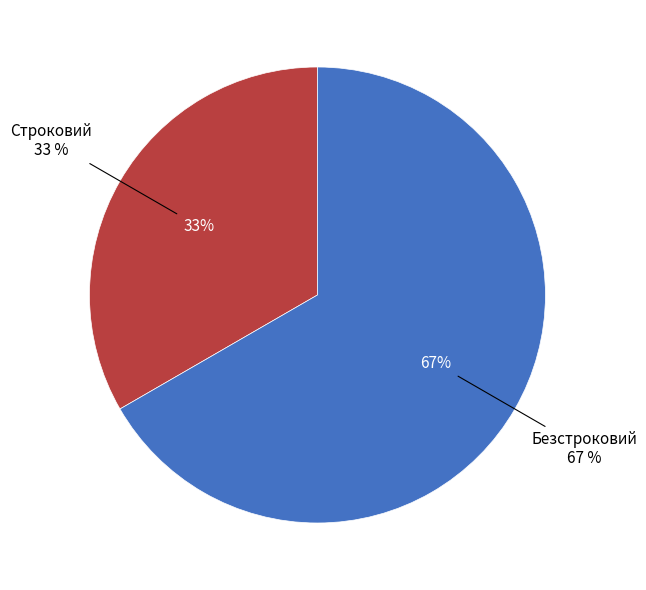

To the nearest percent, what is the combined percentage of Строковий and Безстроковий?

100%